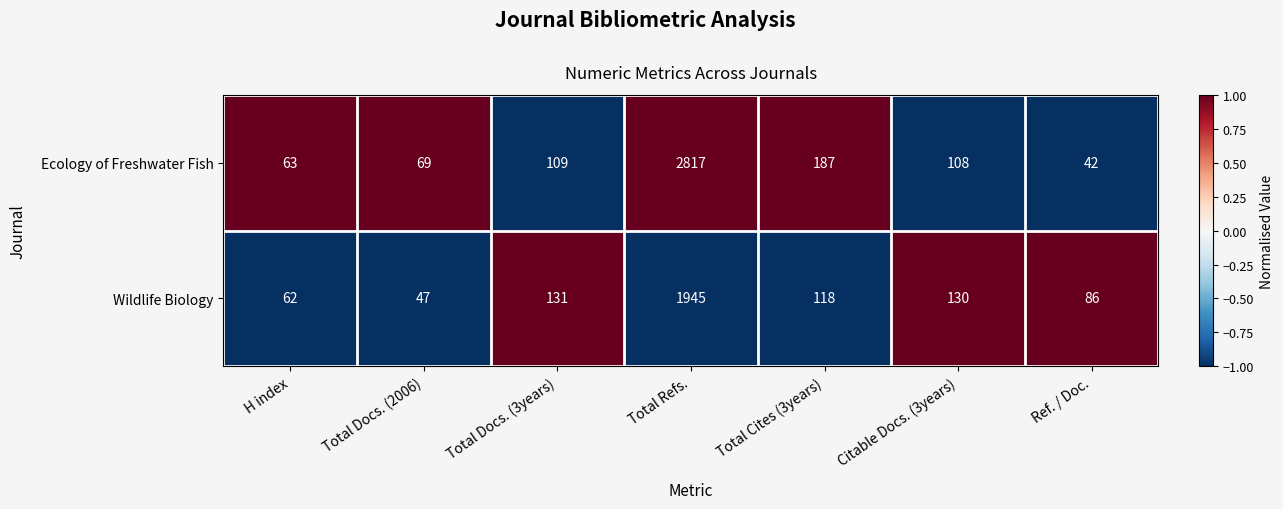

Count the number of data series in this chart.

2